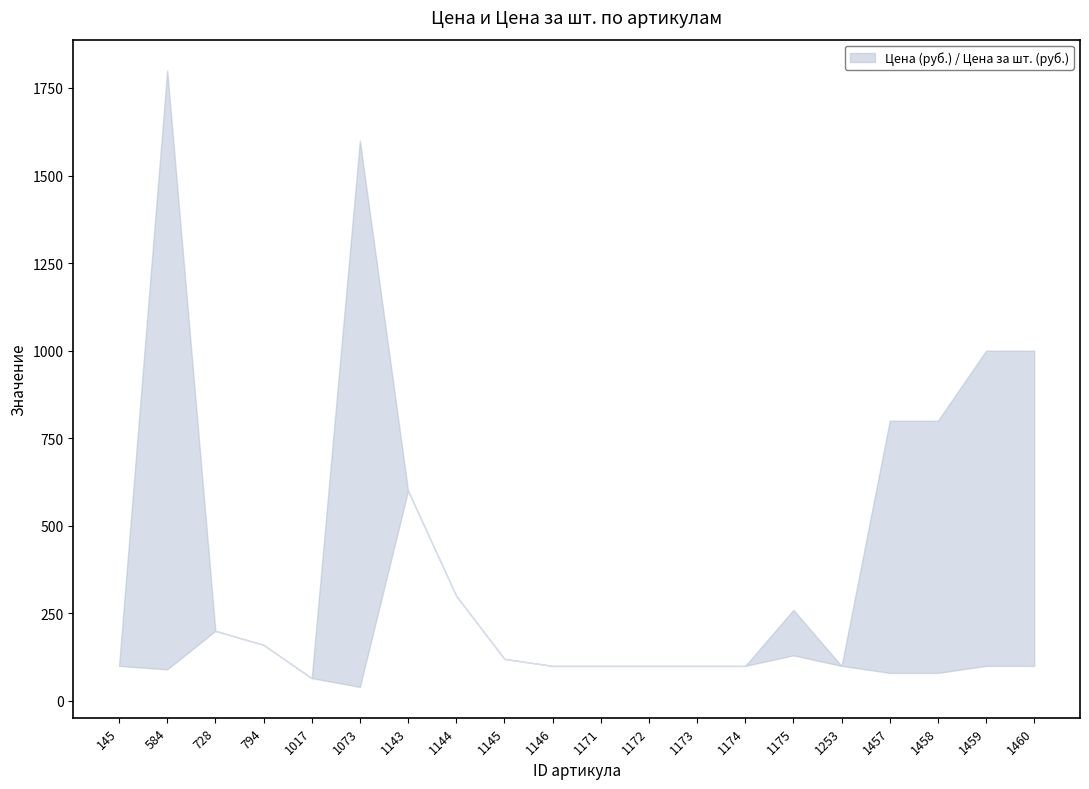

List the labels in order of Цена за шт. (руб.) value, largest first.

1143, 1144, 728, 794, 1175, 1145, 145, 1146, 1171, 1172, 1173, 1174, 1253, 1459, 1460, 584, 1457, 1458, 1017, 1073